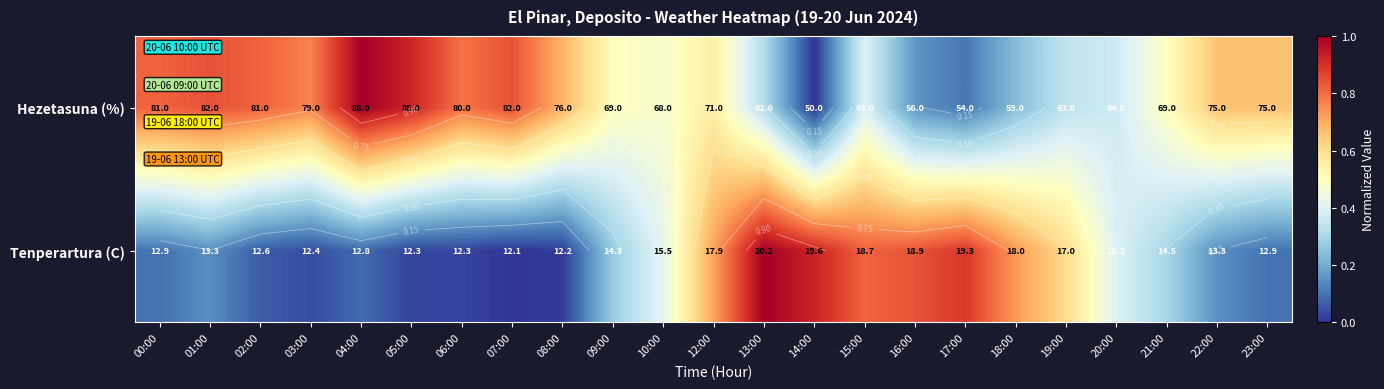

What is the difference between the highest and lowest values at 08:00?

0.7